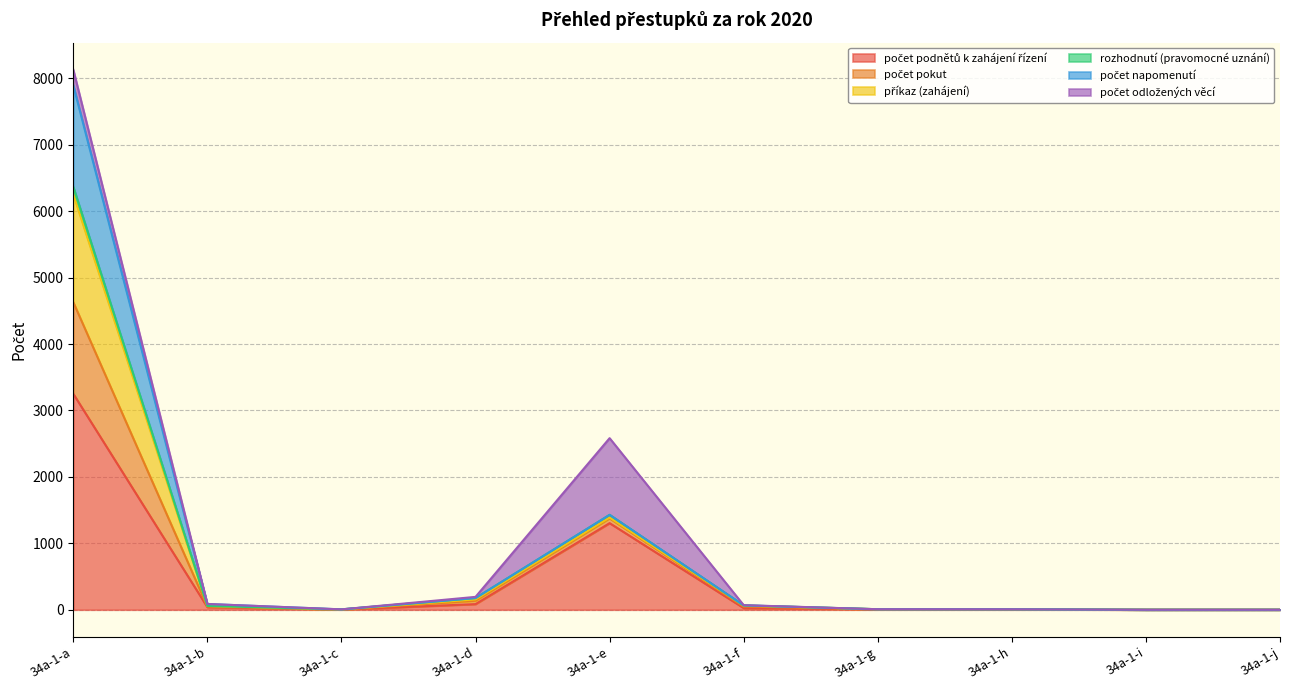

At which label is rozhodnutí (pravomocné uznání) closest to 2315?

34a-1-e